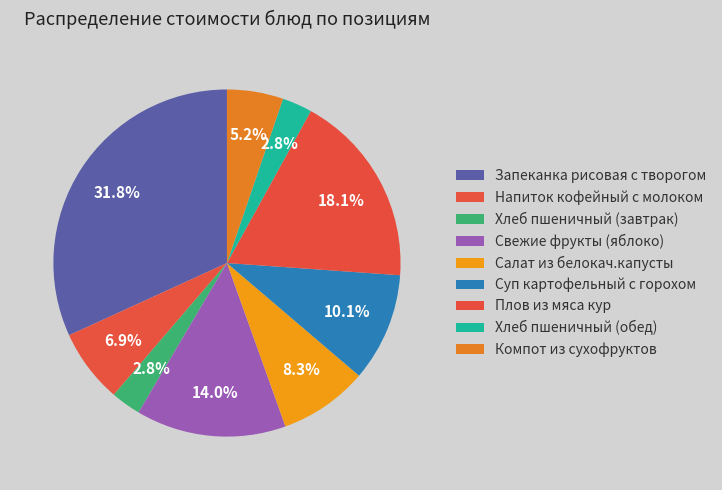

What is the smallest slice in the pie chart?

Хлеб пшеничный (завтрак)